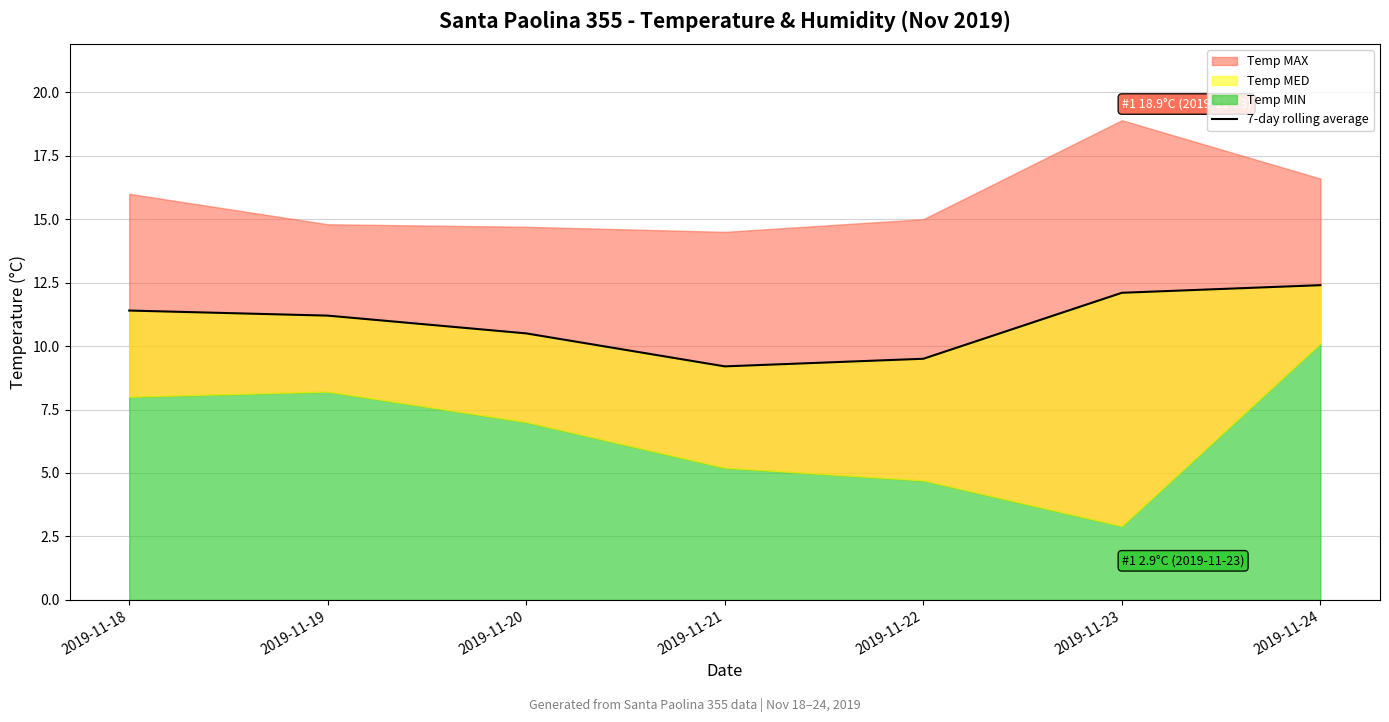

How many interior local valleys (lower than both neighbors) does the data have?

1